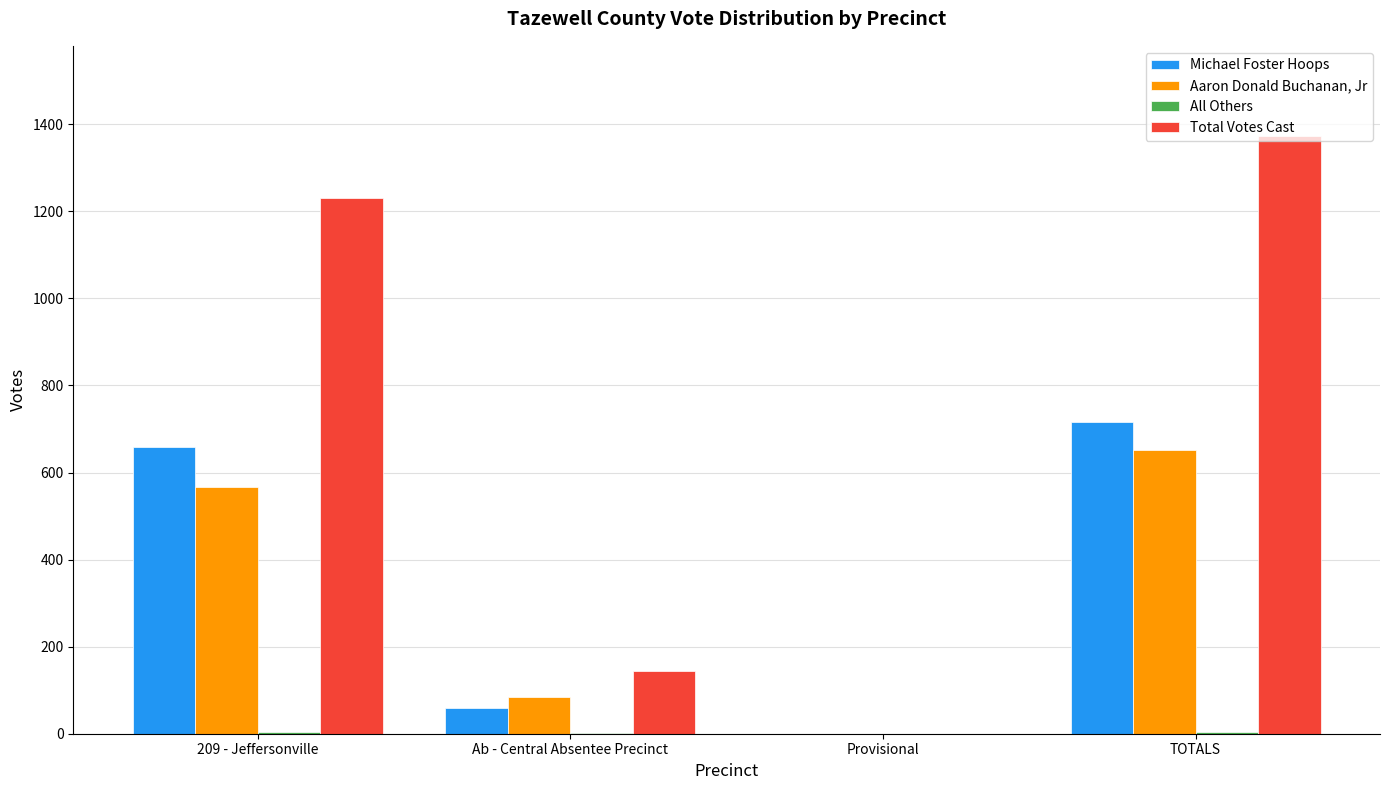

The Total Votes Cast series shows 493 at Provisional. True or false?

False